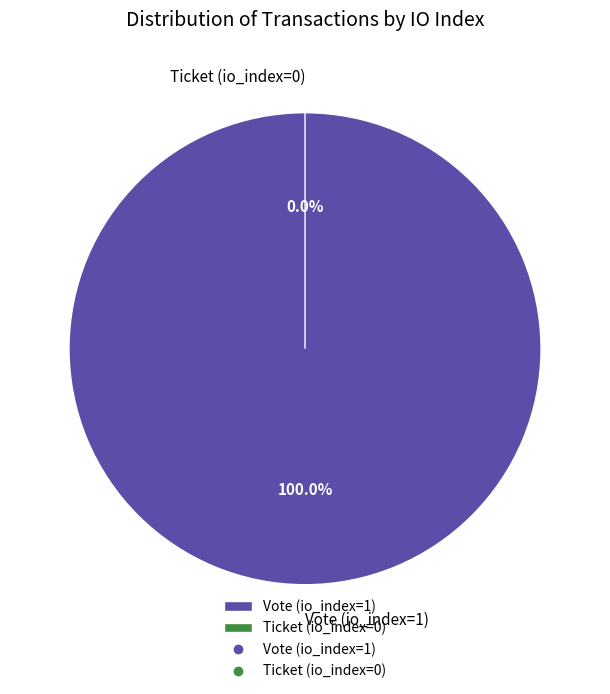

To the nearest percent, what is the combined percentage of Ticket and Vote?

100%